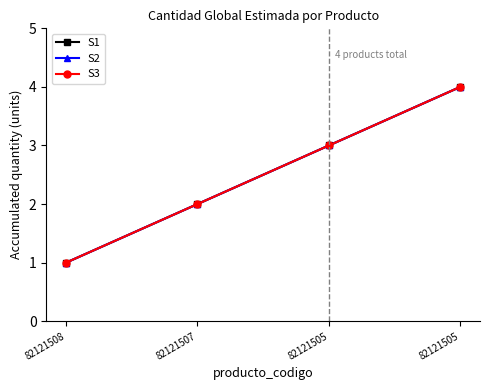

Is this an area chart (filled region under the line)?

No